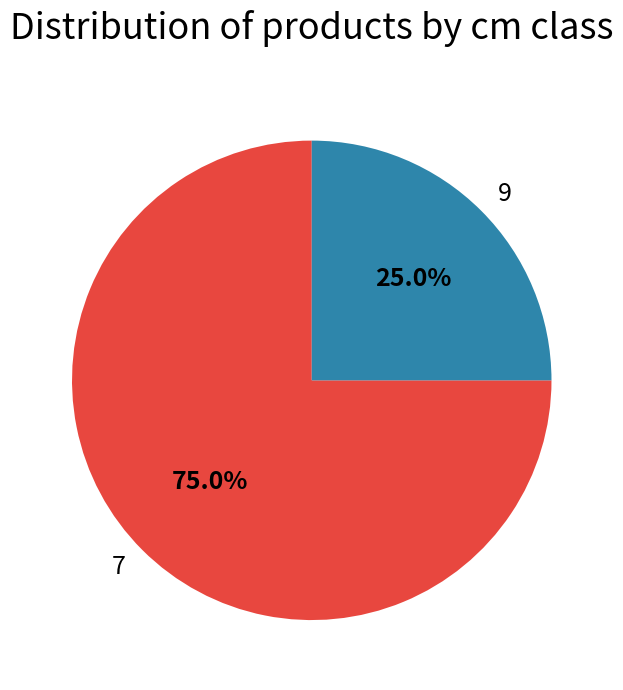

Which slice represents more than half of the pie?

7